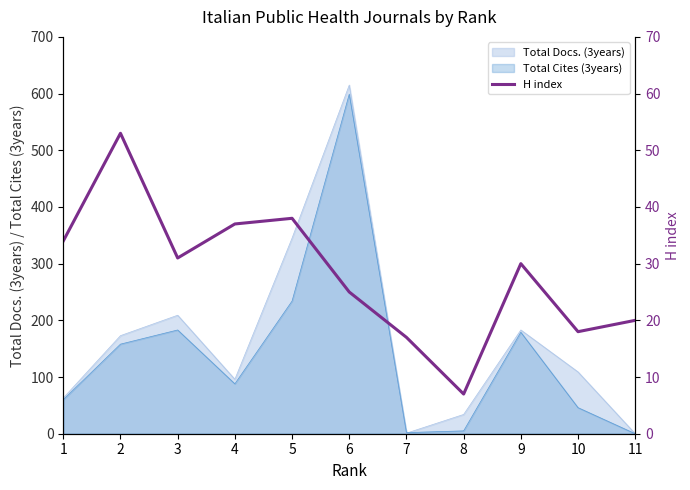

True or false: the data has more than 2 interior local peaks.

True